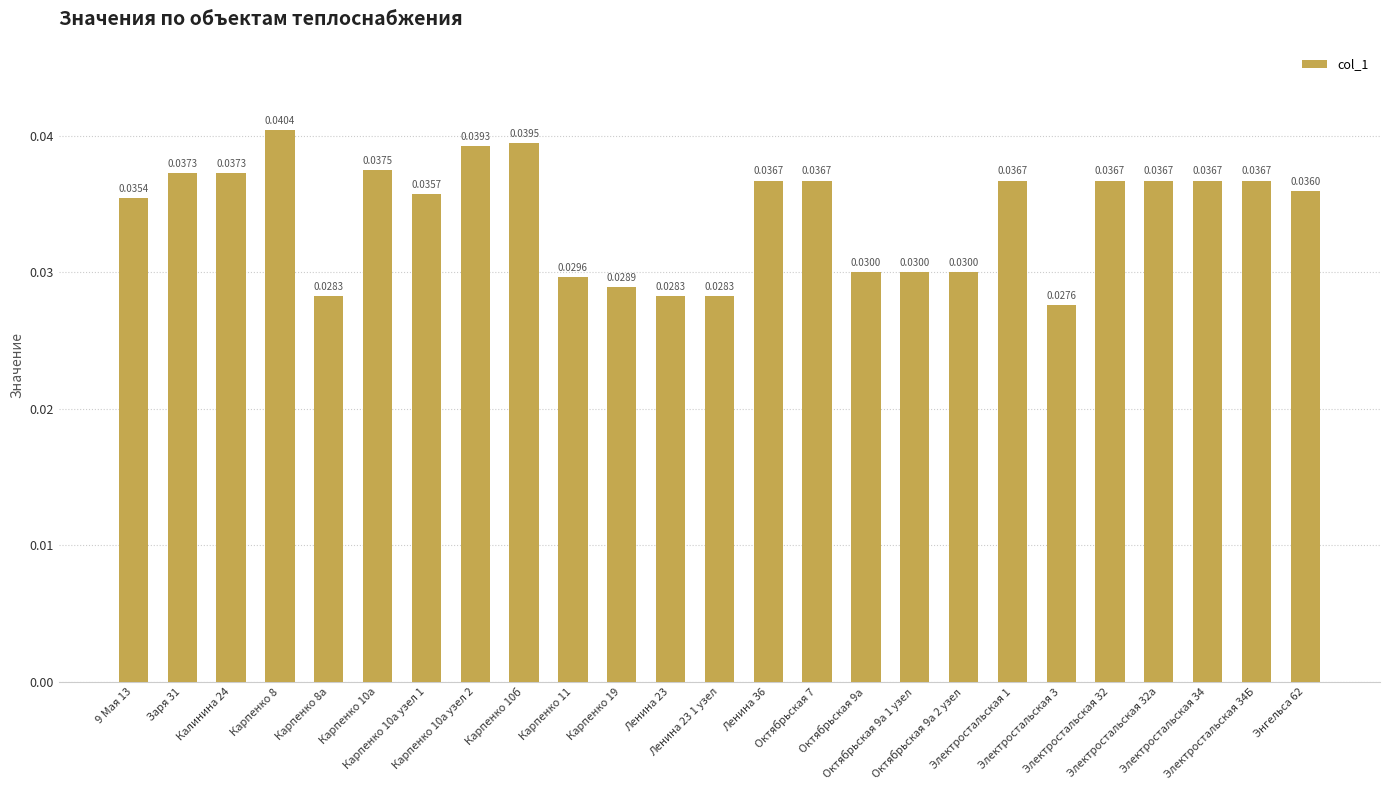

How many categories are shown in the chart?

25